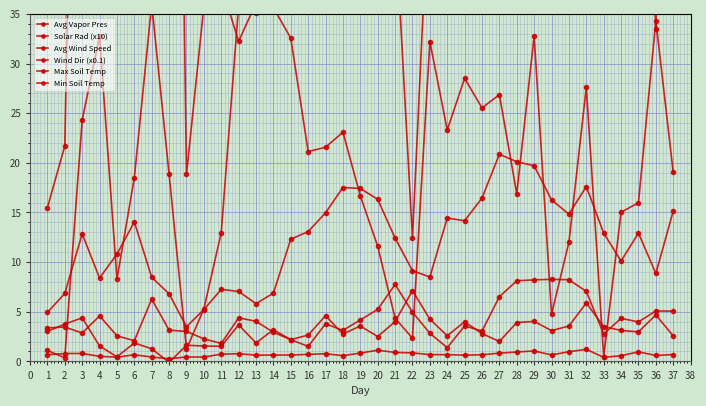

How many data points in Avg Wind Speed are less than 3?

15